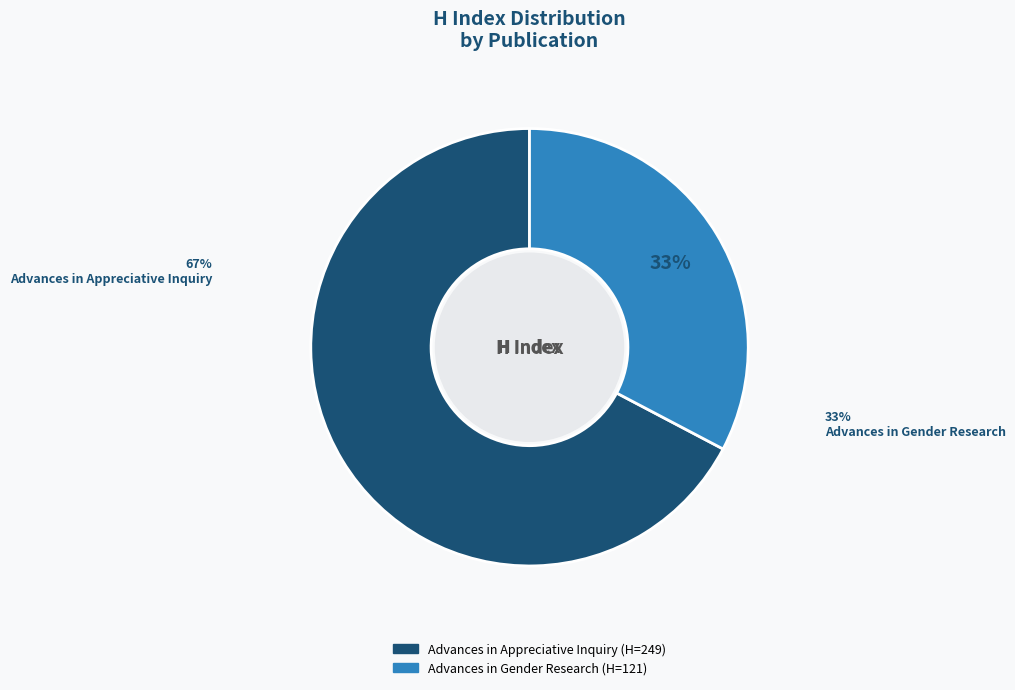

What percentage do Advances in Gender Research and Advances in Appreciative Inquiry together represent?

100.0%